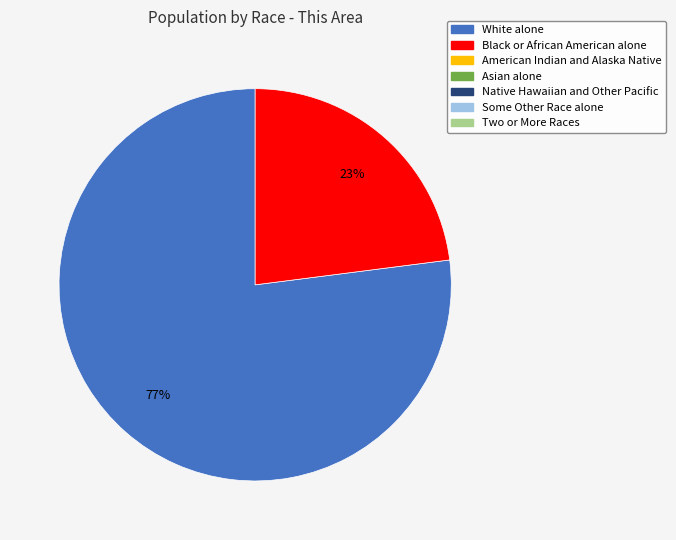

To the nearest percent, what is the difference between the largest and smallest slice percentages?

54%